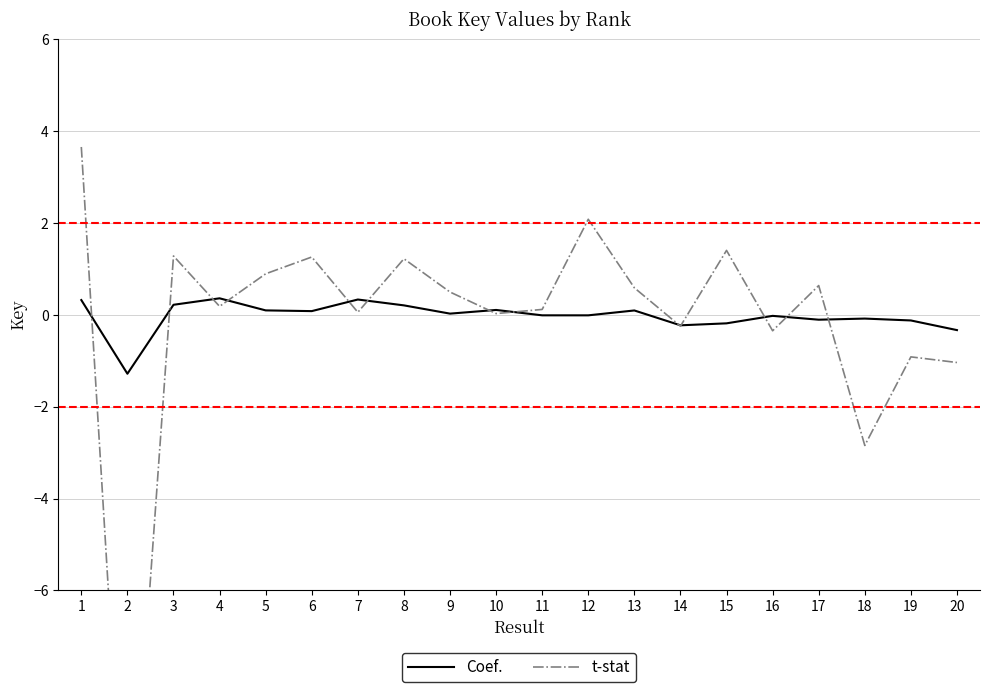

How many times do Coef. and t-stat cross each other?

13